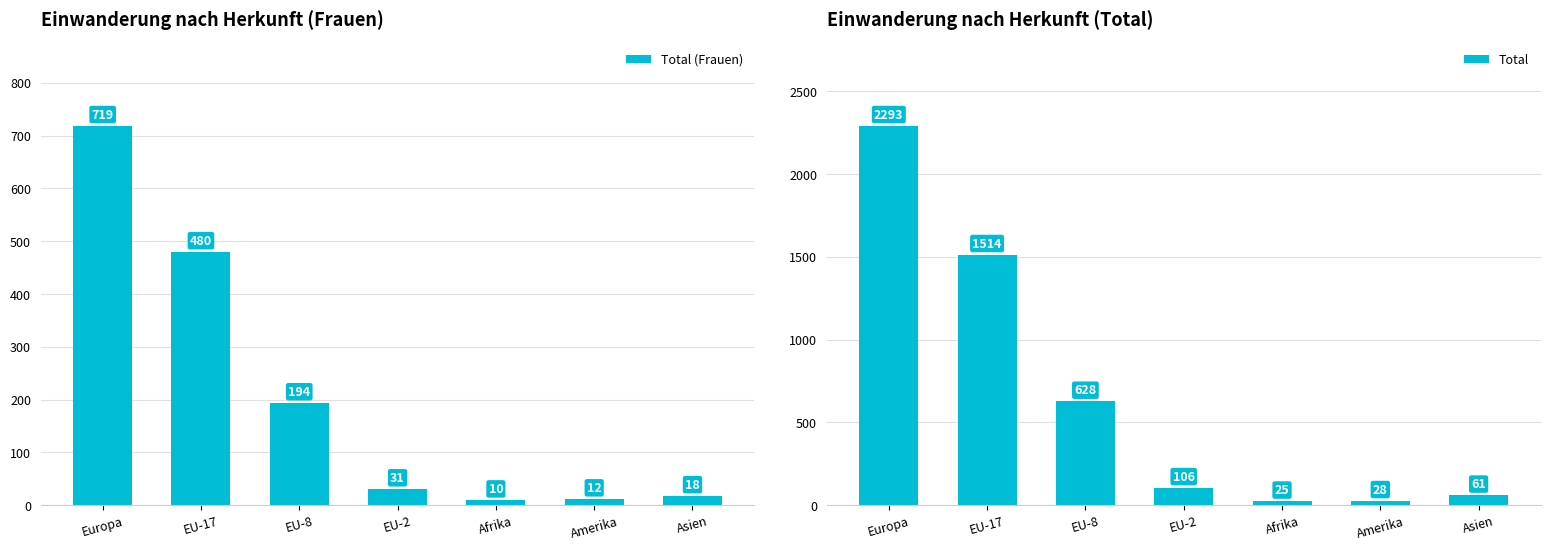

At which label does Total first exceed 106?

Europa